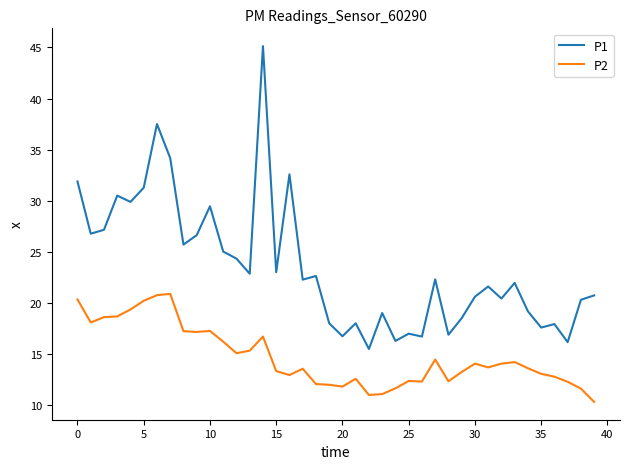

List the series in order of their peak value, highest first.

P1, P2